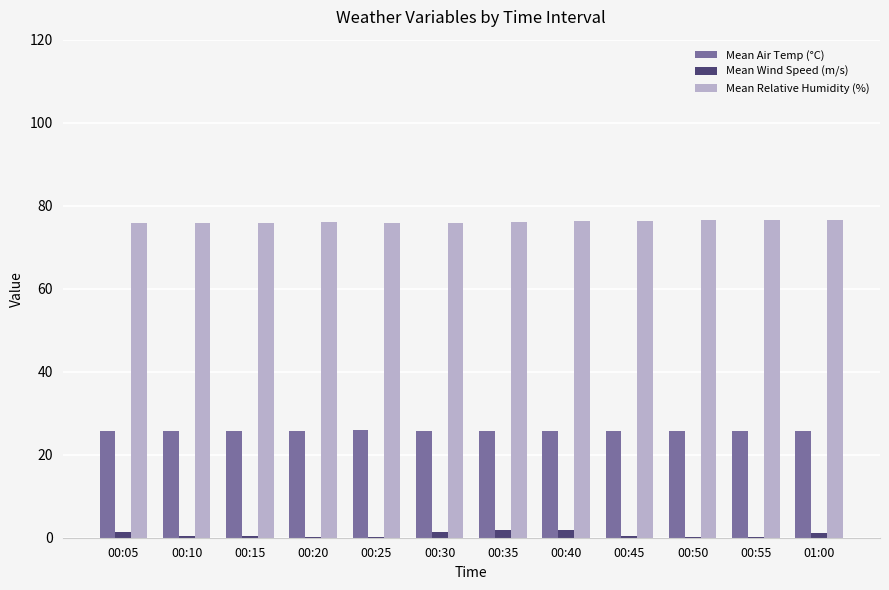

Which series has the largest total across all categories?

Mean Relative Humidity (%)